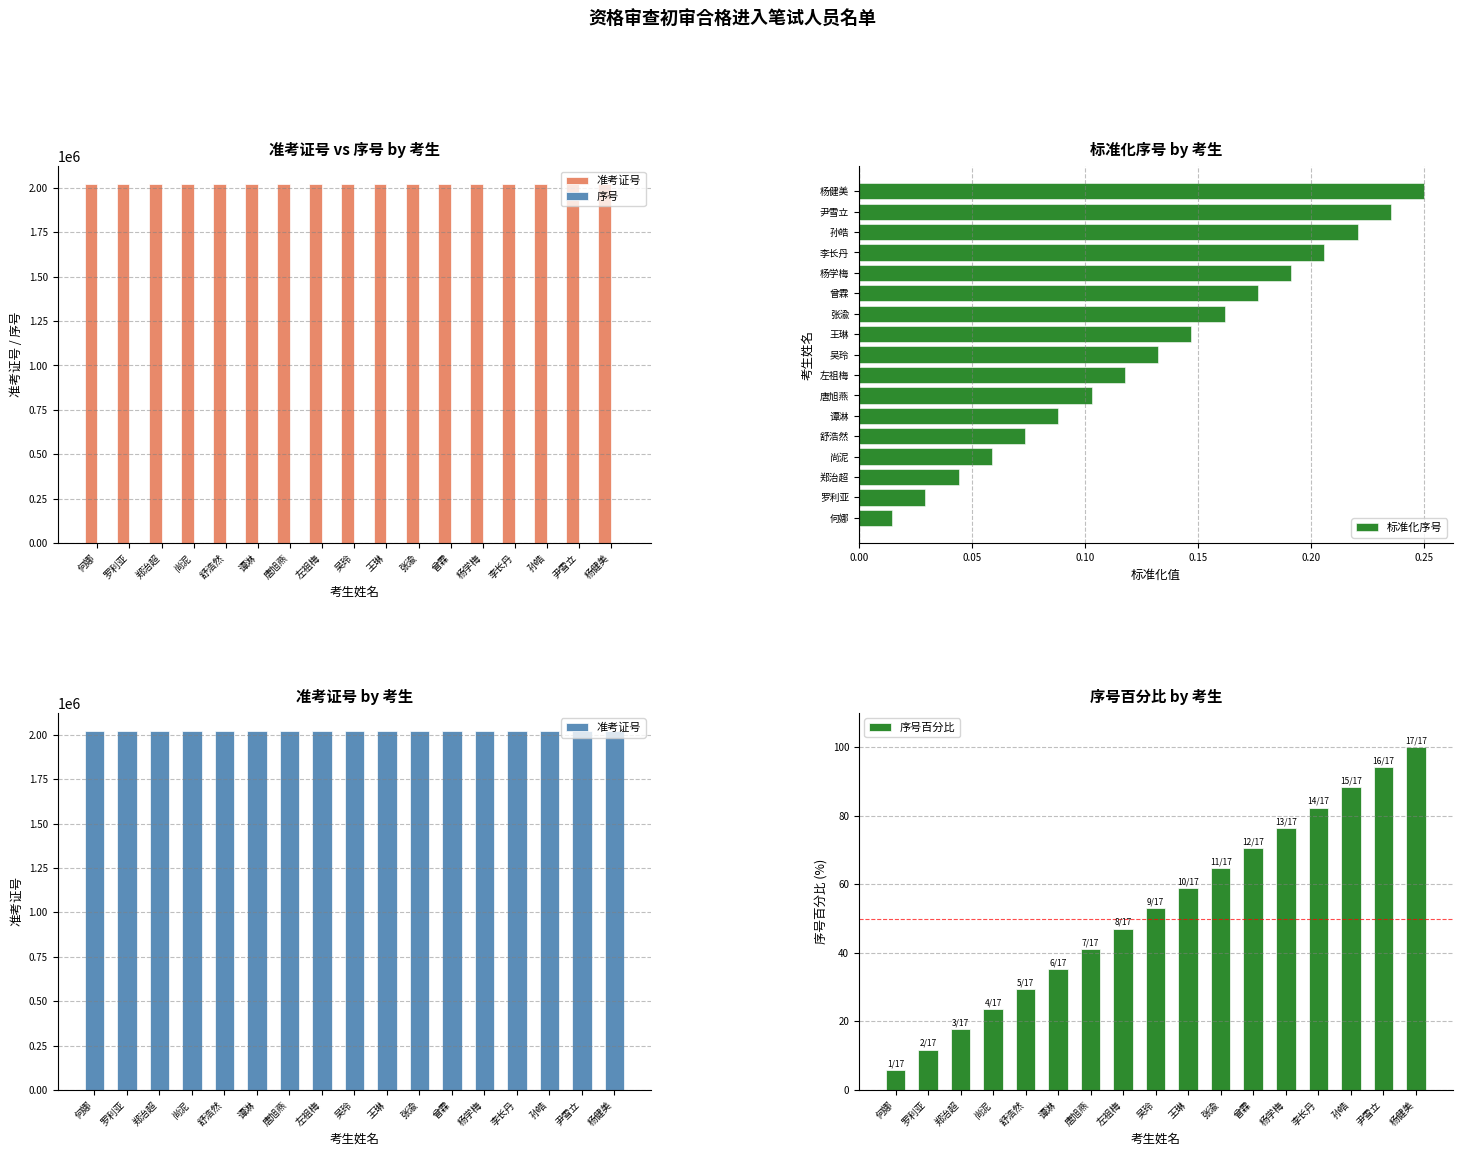

Where is 标准化序号 nearest to the value 0?

何娜